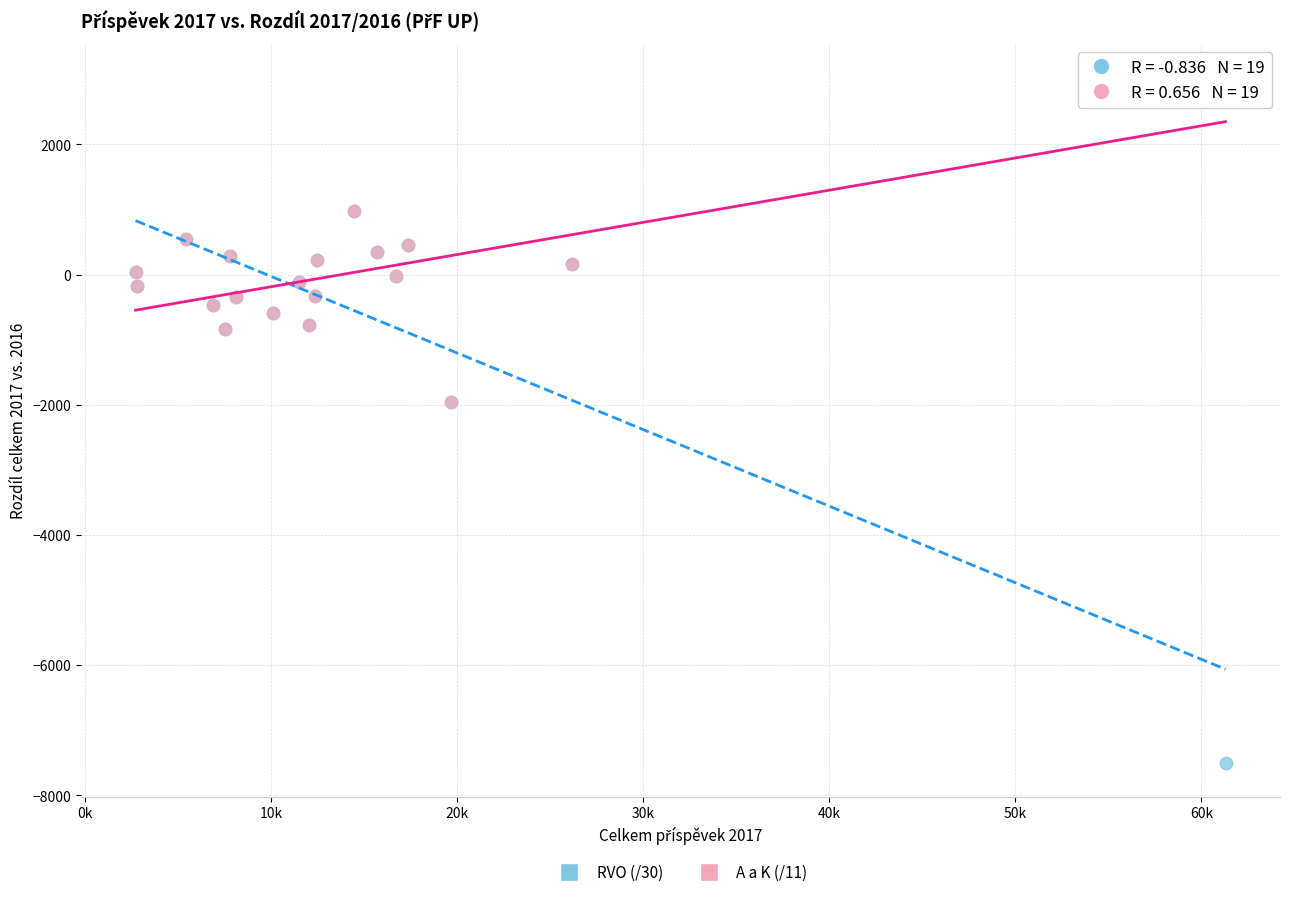

Which series reaches the maximum Y coordinate?

A a K (/11)